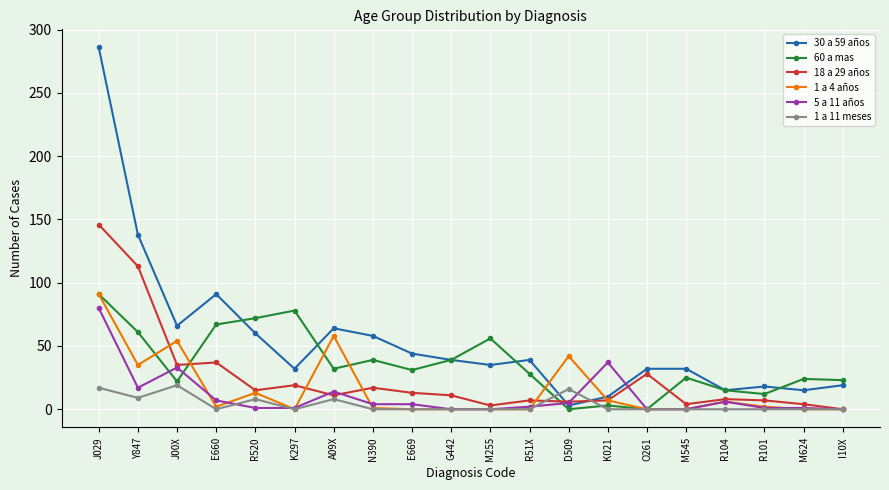

What is the label of the 15th point from the right?

K297